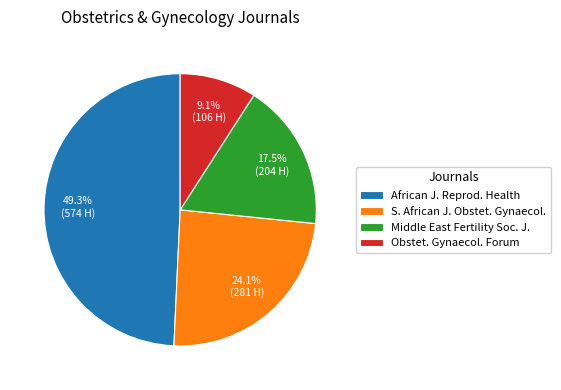

Is the sum of Obstet. Gynaecol. Forum and African J. Reprod. Health greater than half?

Yes